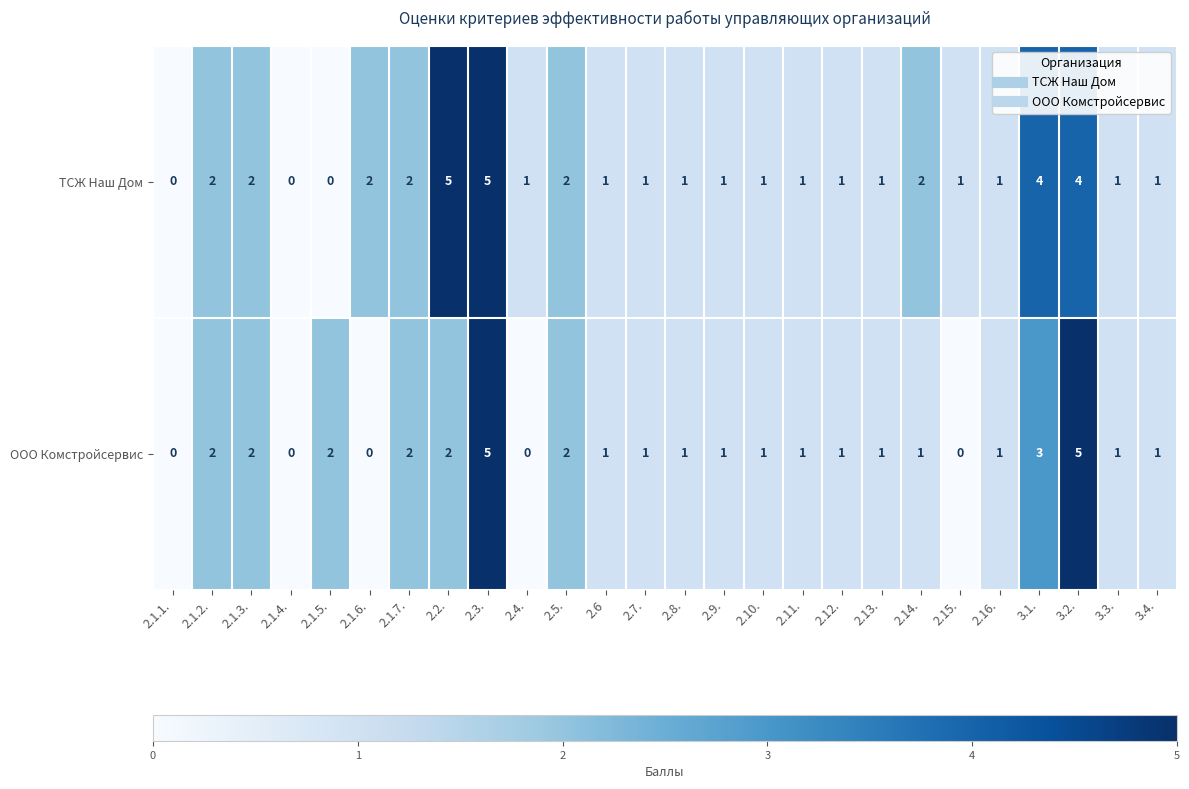

At which label does ТСЖ Наш Дом first exceed 1?

2.1.2.